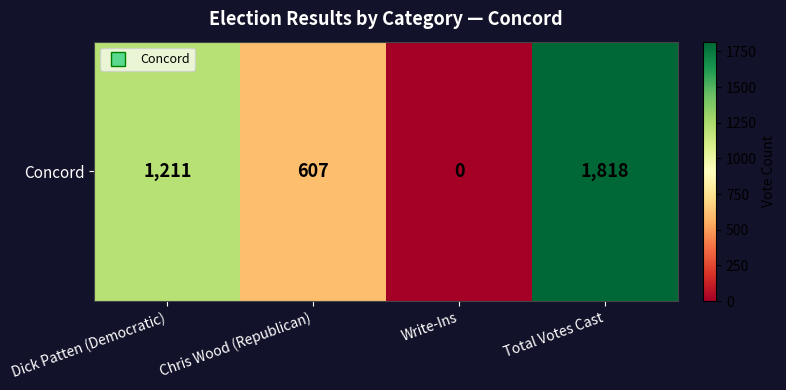

Is it true that the value at Chris Wood (Republican) is 283?

False